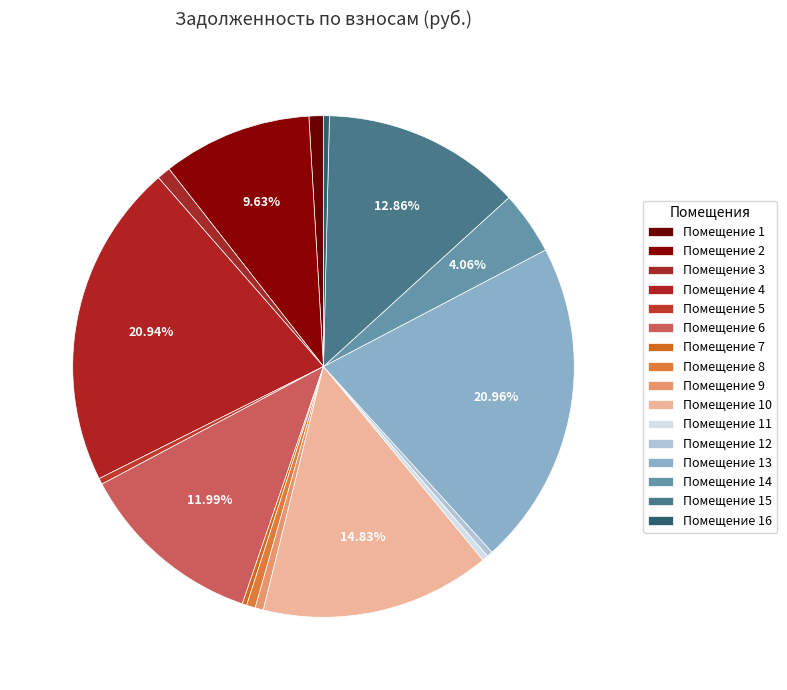

How many segments does this pie chart have?

16